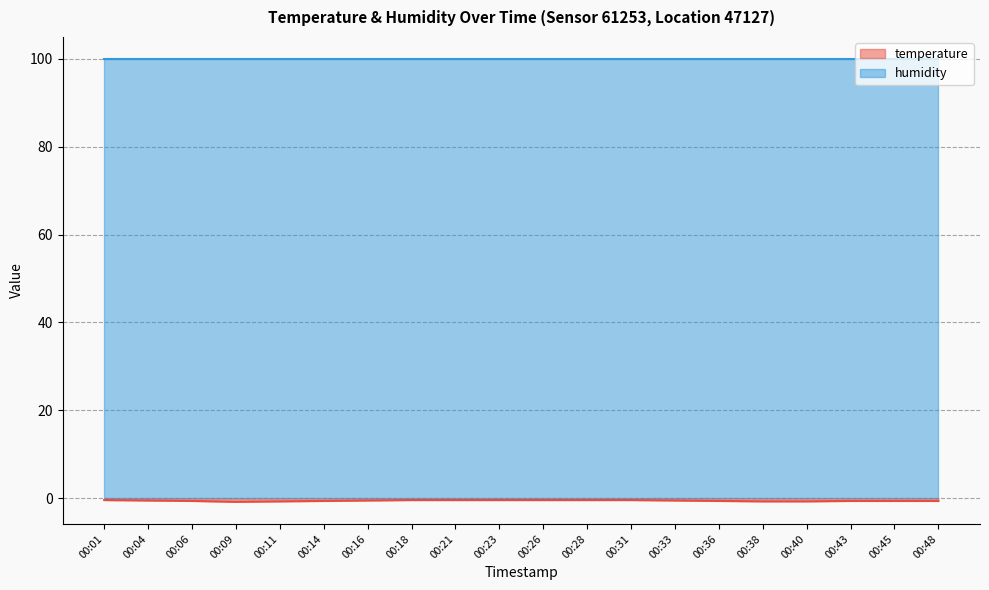

What is the sum of the values at 00:48 and 00:09?

-1.4